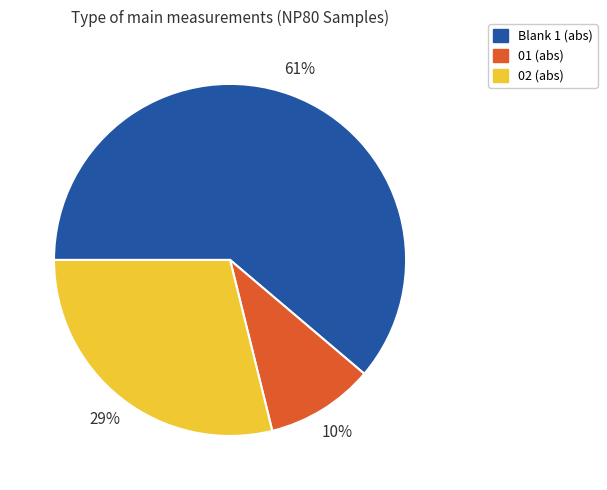

To the nearest percent, what is the average slice percentage?

33%